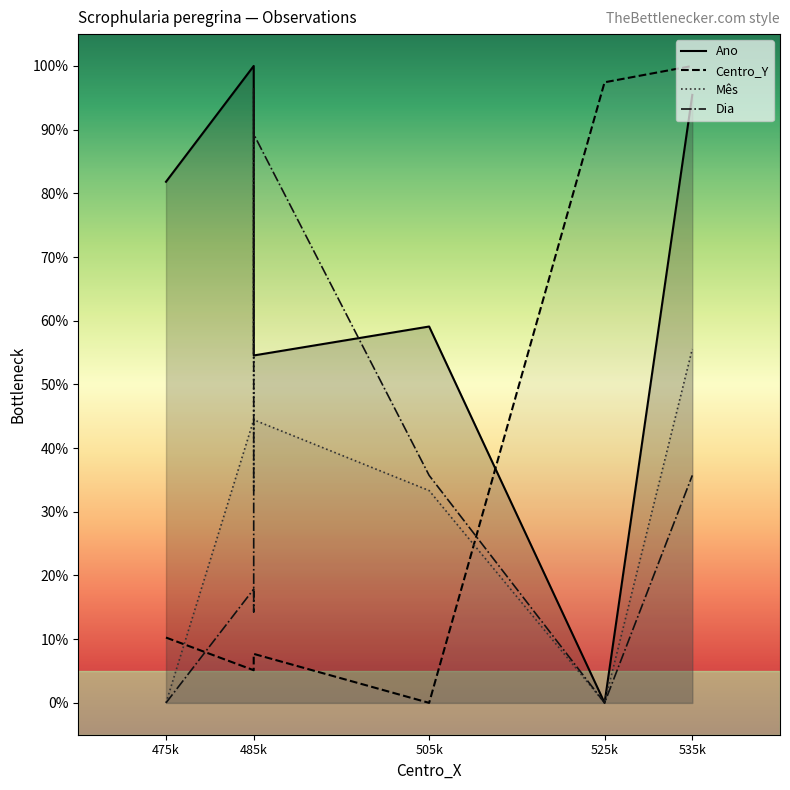

At 505k, list the series in order from largest to smallest.

Ano, Dia, Mes, Centro_Y